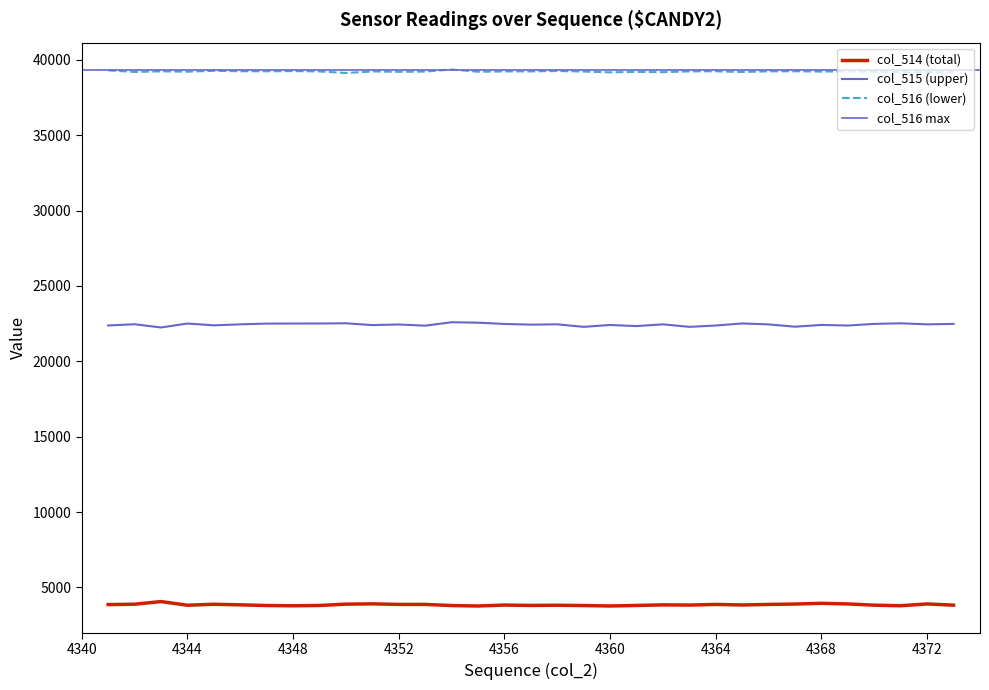

True or false: col_516 and col_514 intersect in this chart.

False